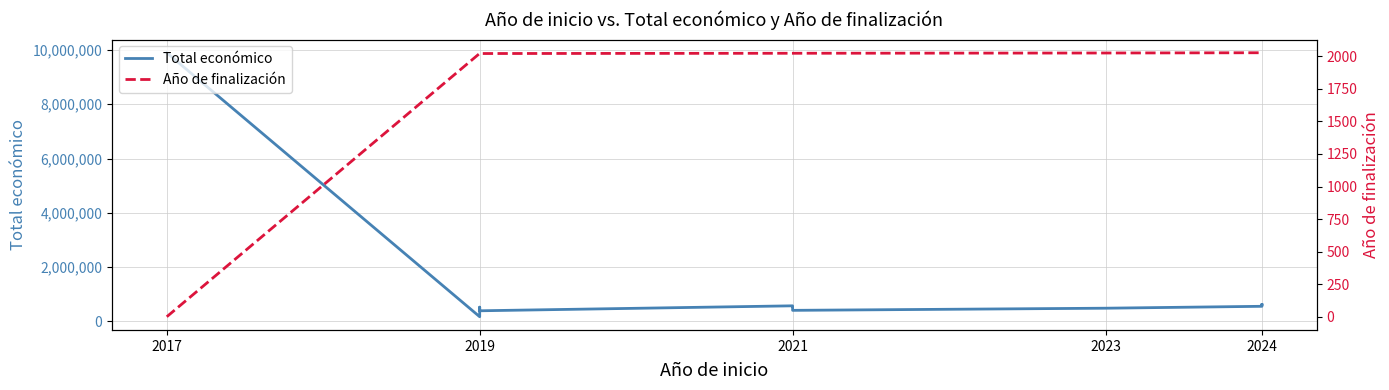

What are all the series names shown in the legend?

Total económico, Año de finalización